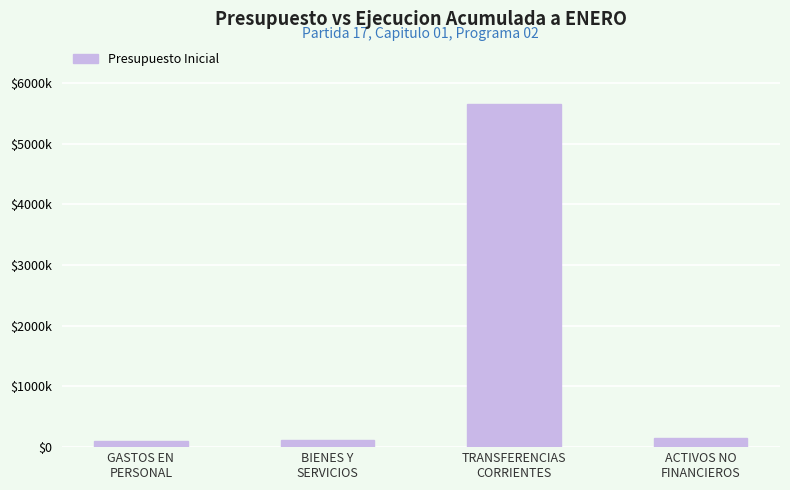

True or false: the data shows 5659254 at TRANSFERENCIAS
CORRIENTES.

True